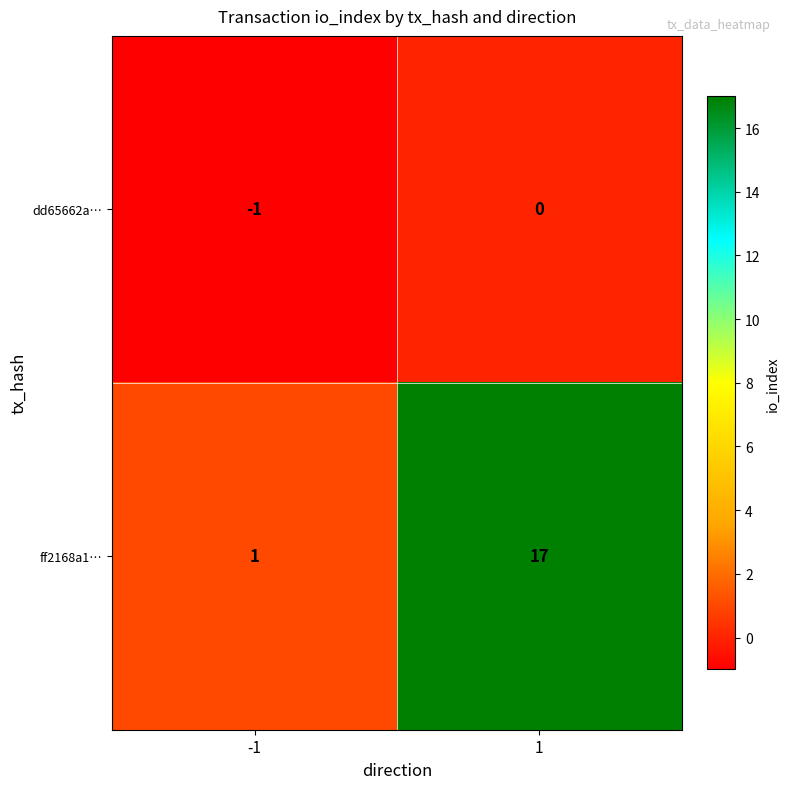

What is the average value of the ff2168a1… series?

9